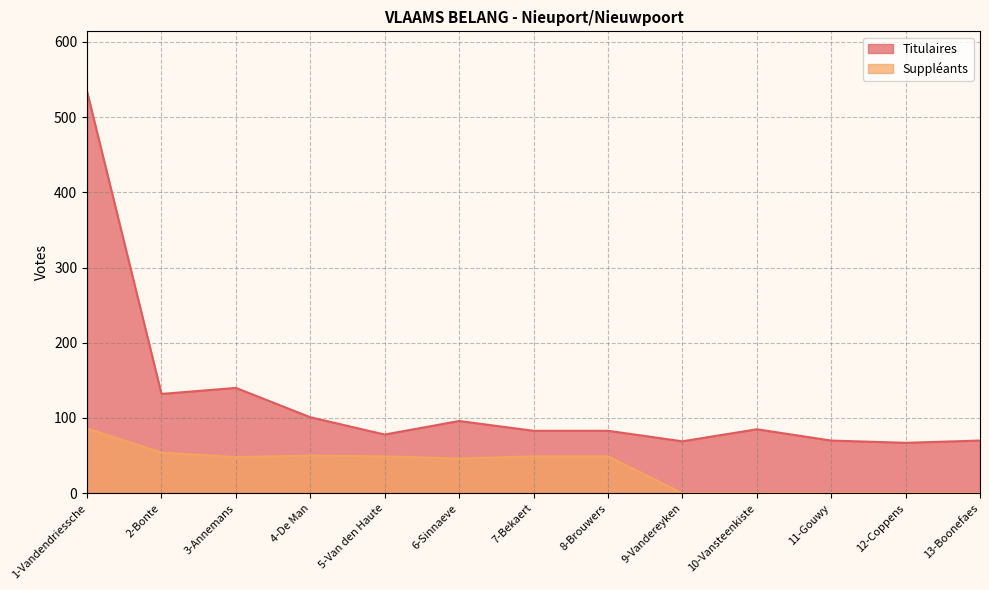

What is the spread (max minus min) of values at 7-Bekaert?

34